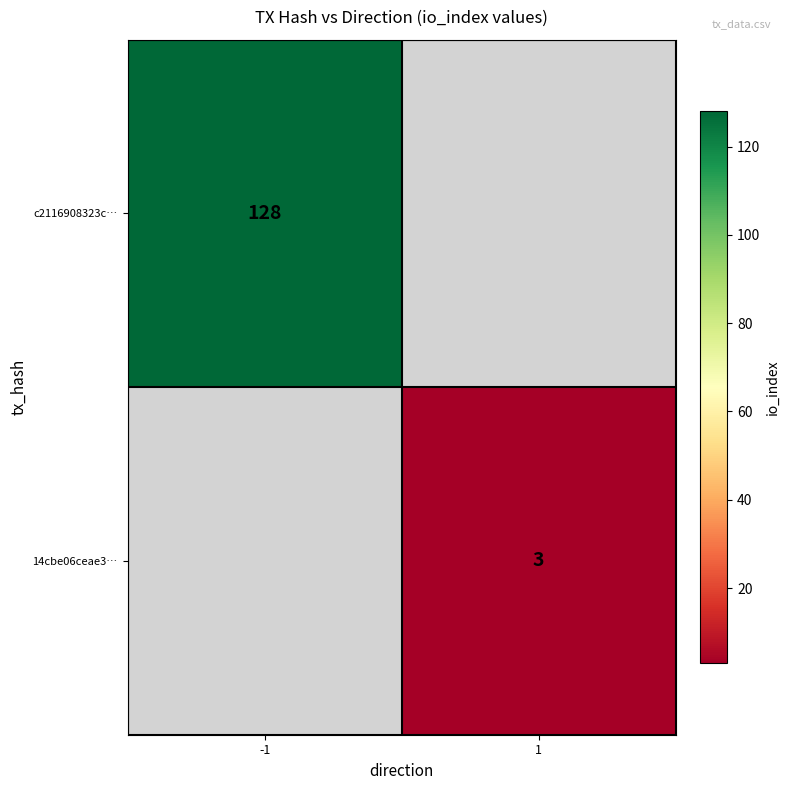

The value of 14cbe06ceae3… at 1 is 5.2. True or false?

False